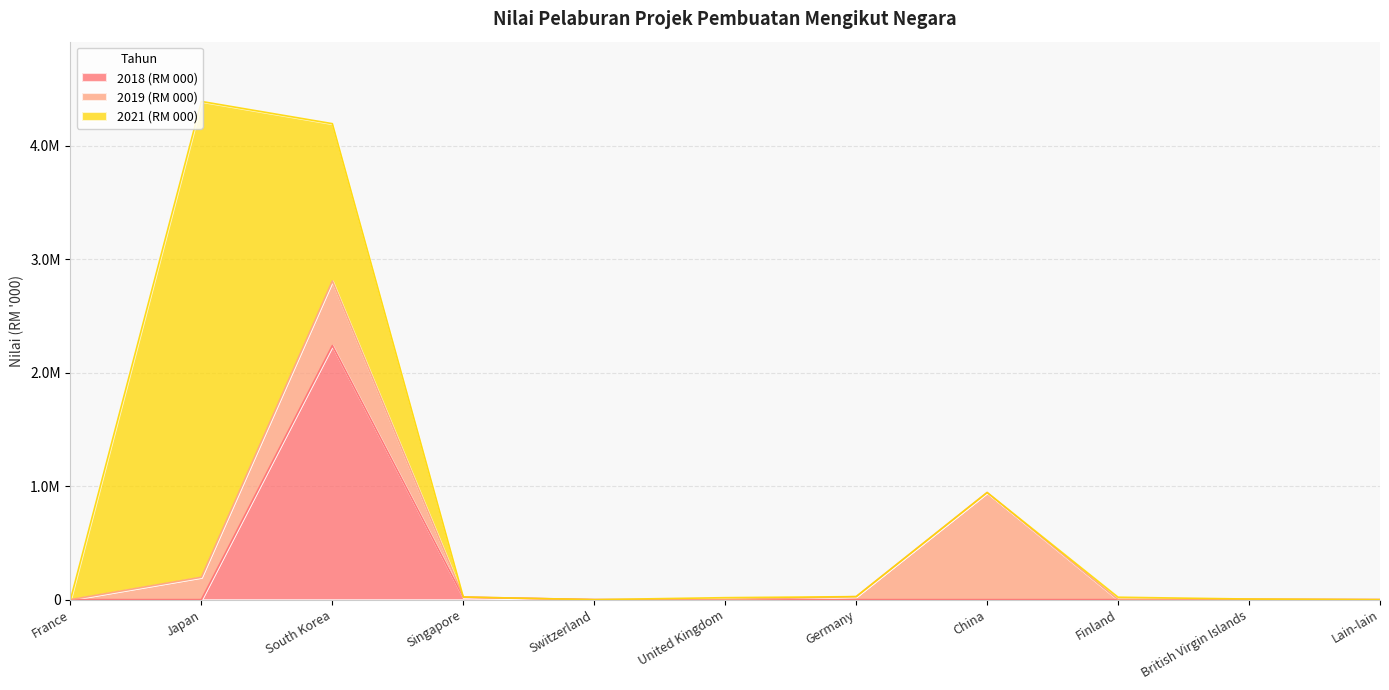

What is the average value of the 2021 (RM 000) series?

510731.3